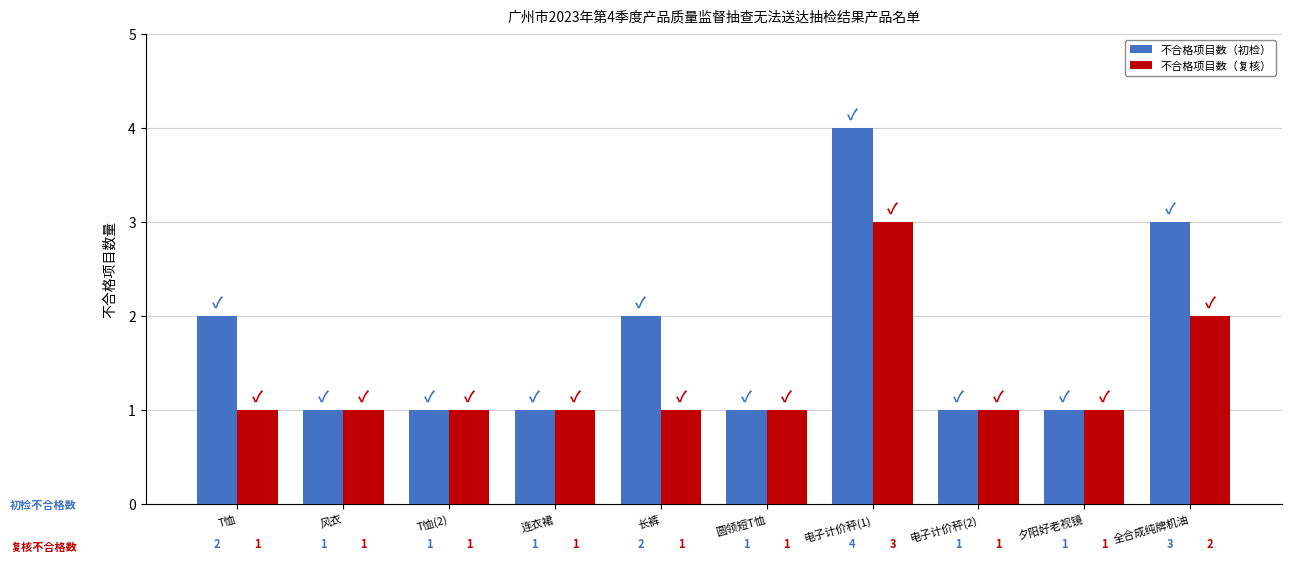

Count the number of categories in the chart.

10